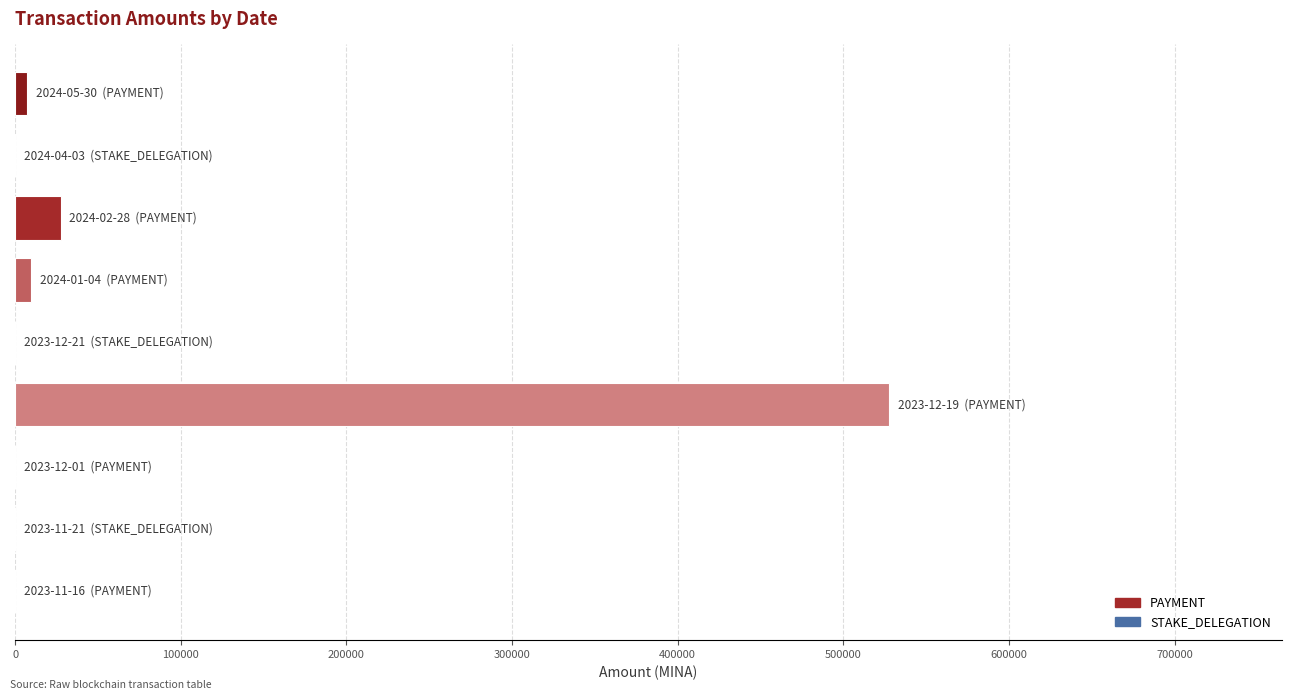

What is the maximum value shown in the chart?

527480.1